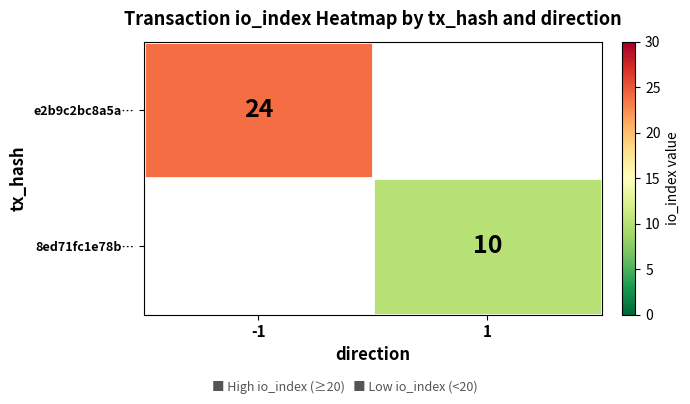

The e2b9c2bc8a5a… series shows 38 at -1. True or false?

False